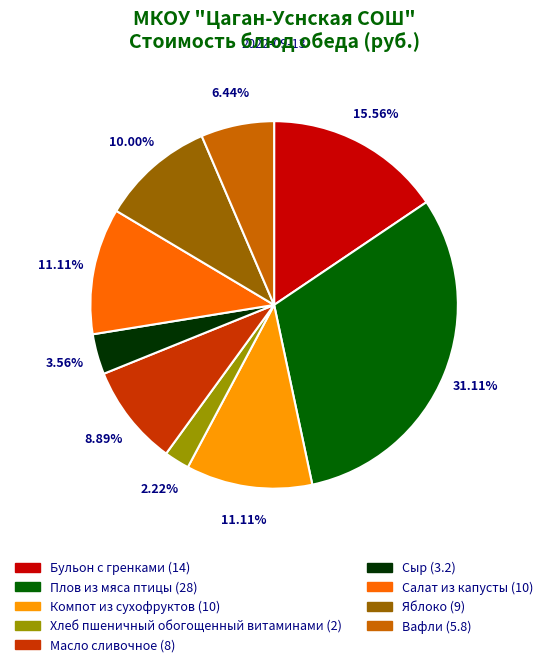

Count the number of slices in the pie.

9